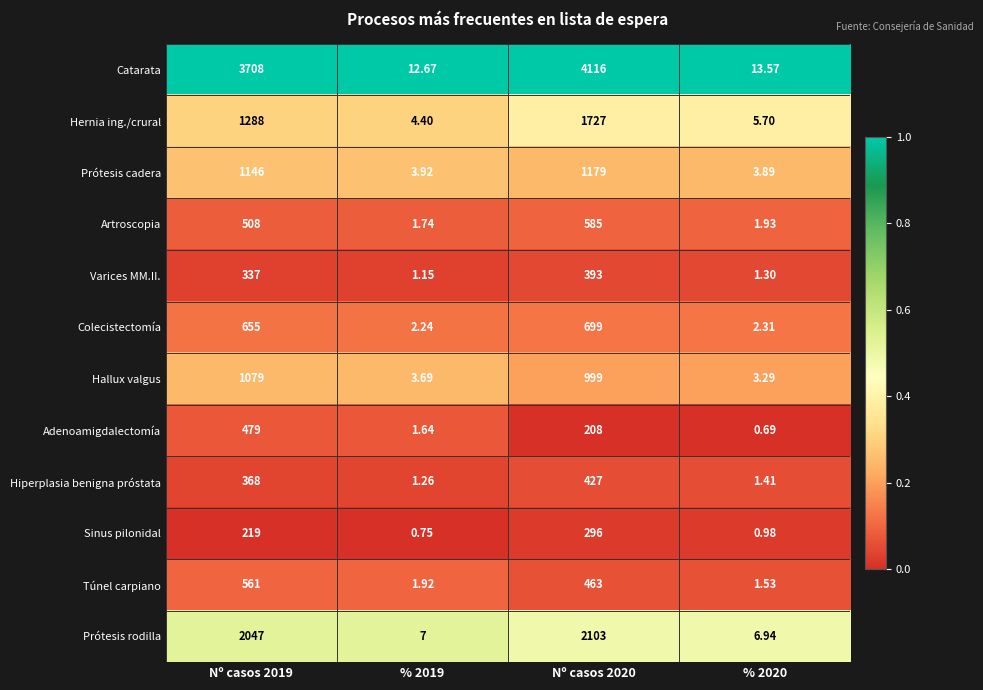

Which series has the largest total across all categories?

Catarata